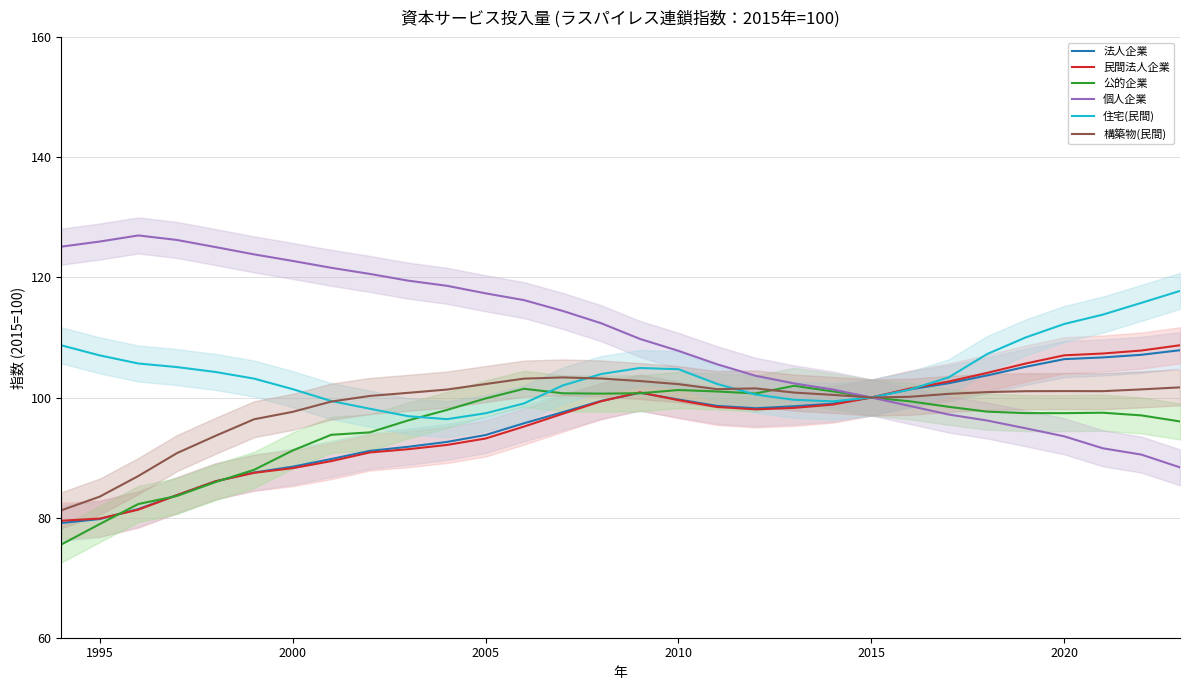

How many times do 住宅(民間) and 民間法人企業 cross each other?

1